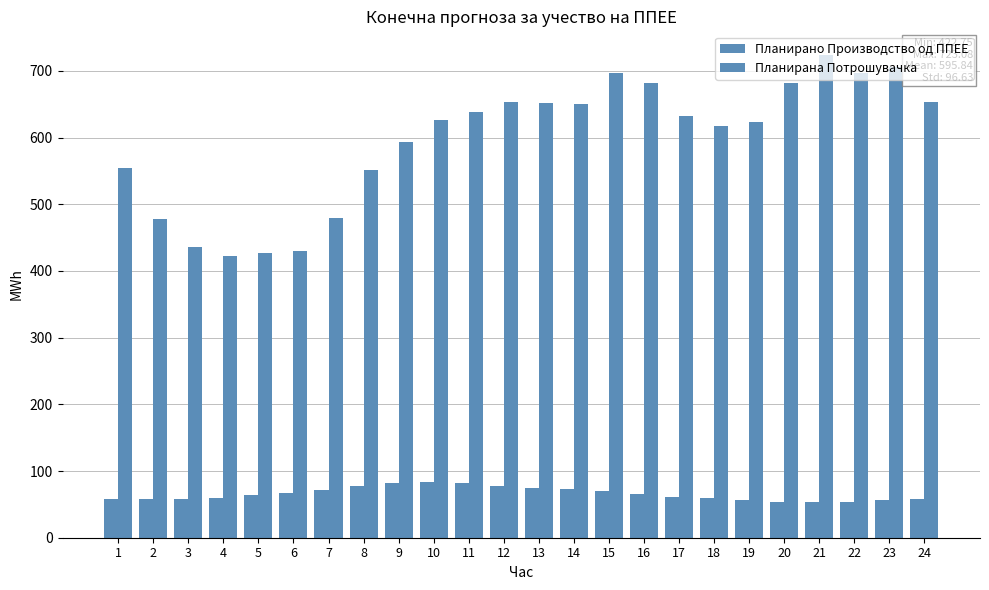

Does the chart contain stacked bars?

No